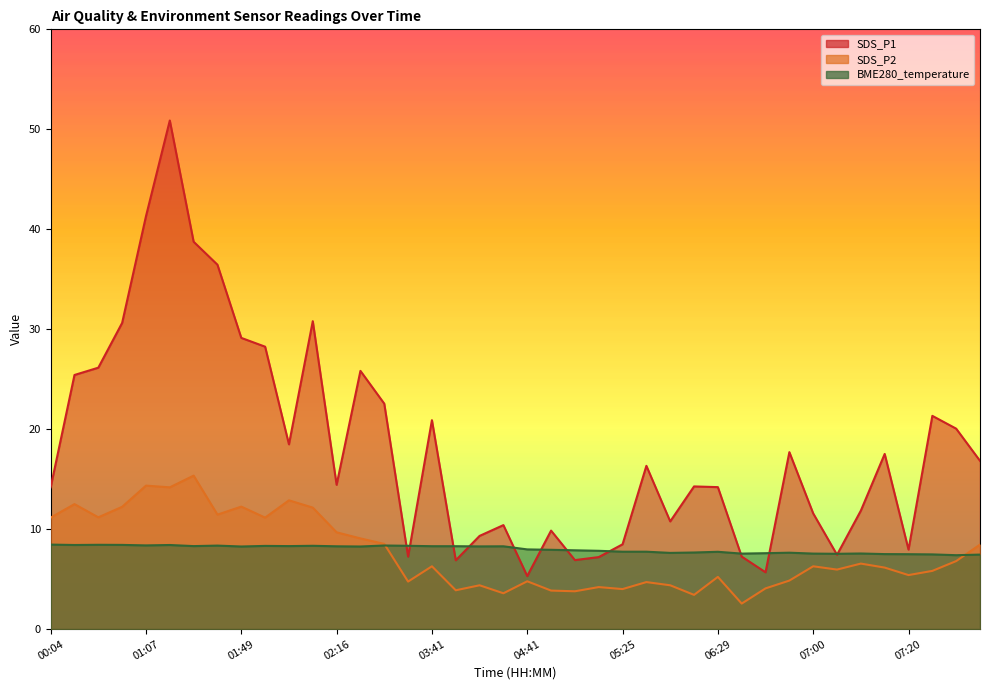

How many values in the SDS_P2 series exceed 6?

21